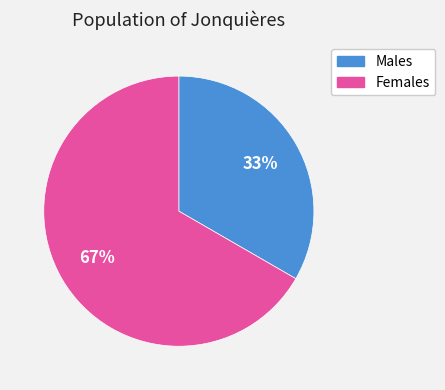

To the nearest percent, what is the average slice percentage?

50%